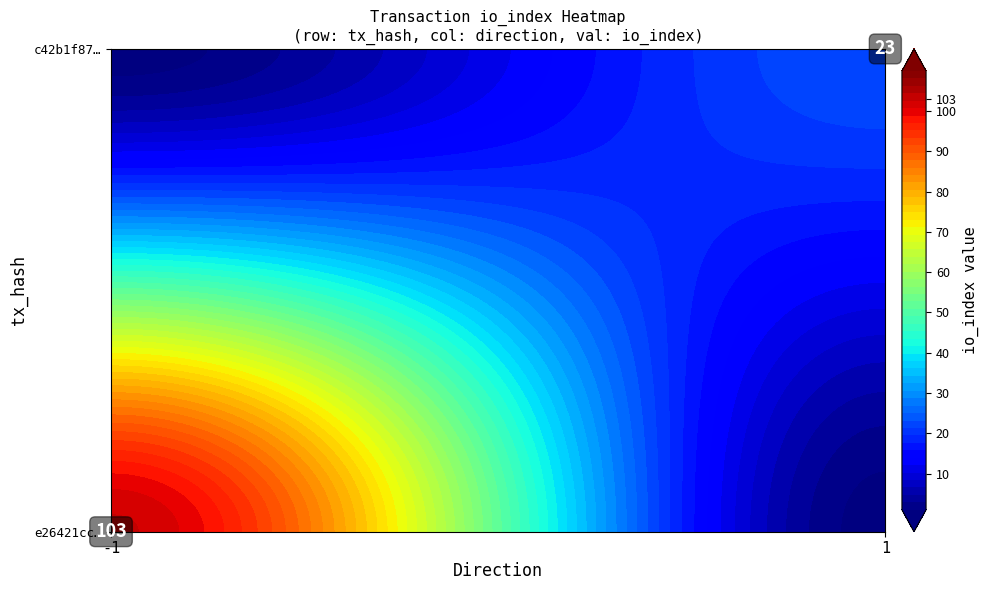

The value of c42b1f87b92d40f76e0153a41938635b9785a98 at io_index is 23. True or false?

True